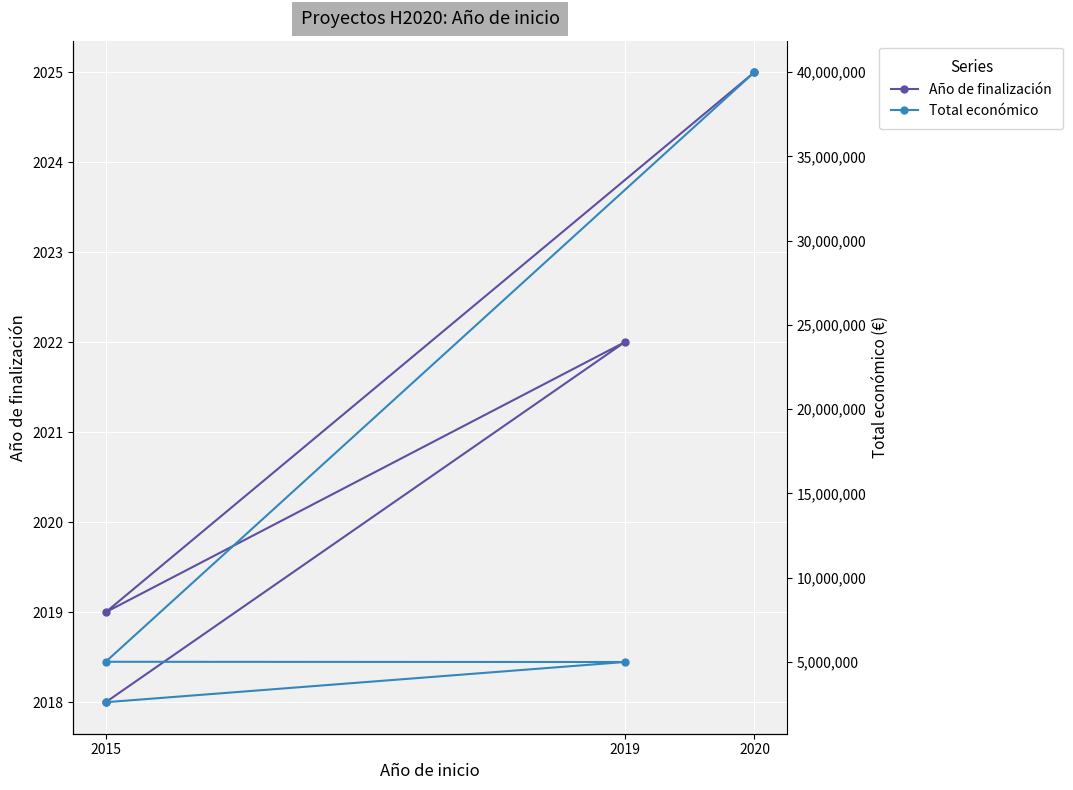

What is the minimum value for Total económico?

2598760